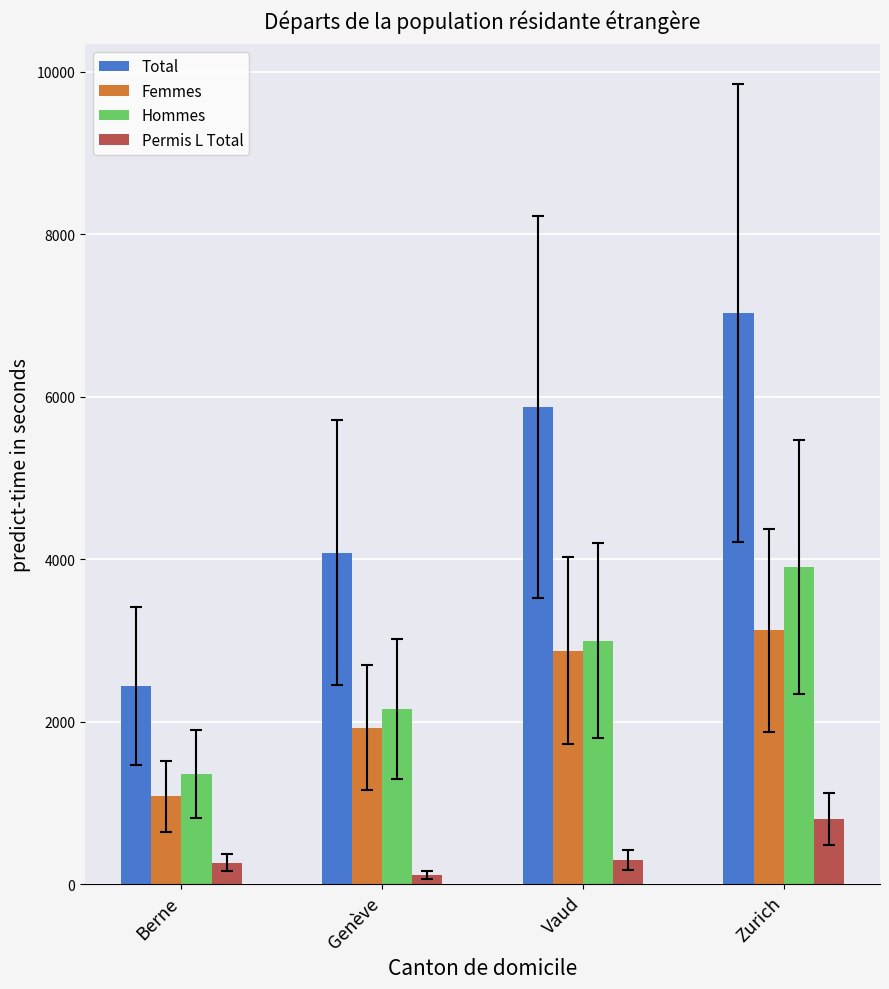

True or false: Femmes has a value of 1083 at Berne.

True